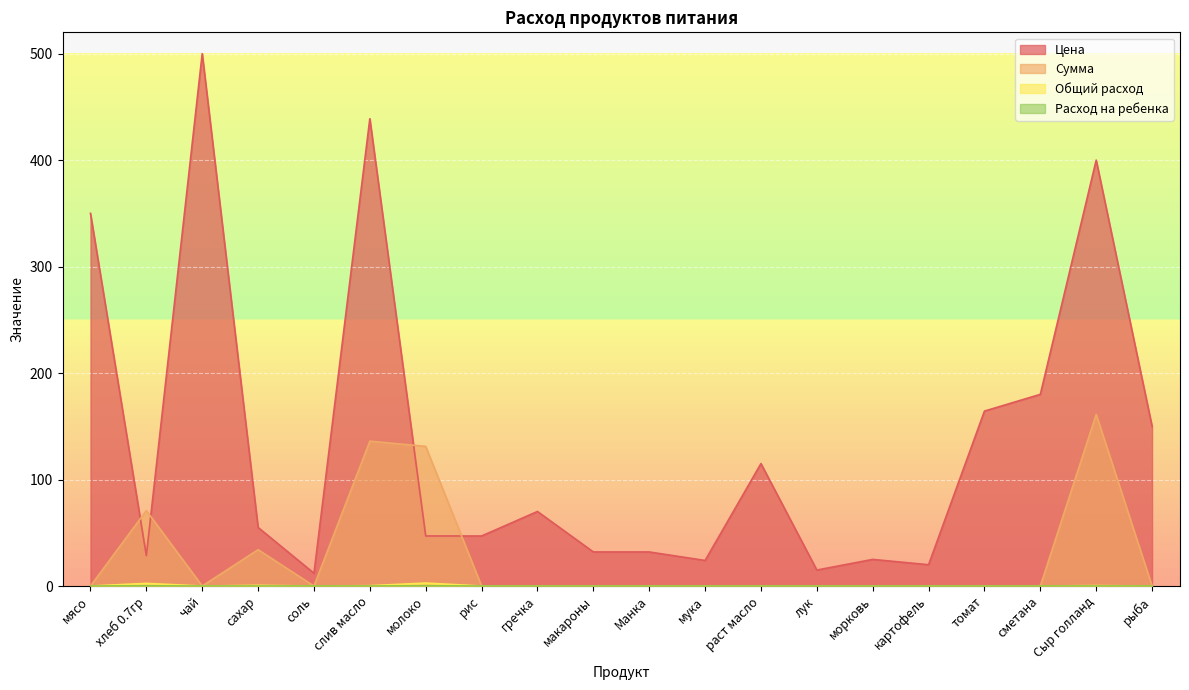

What are all the series names shown in the legend?

Цена, Сумма, Общий расход, Расход на ребенка